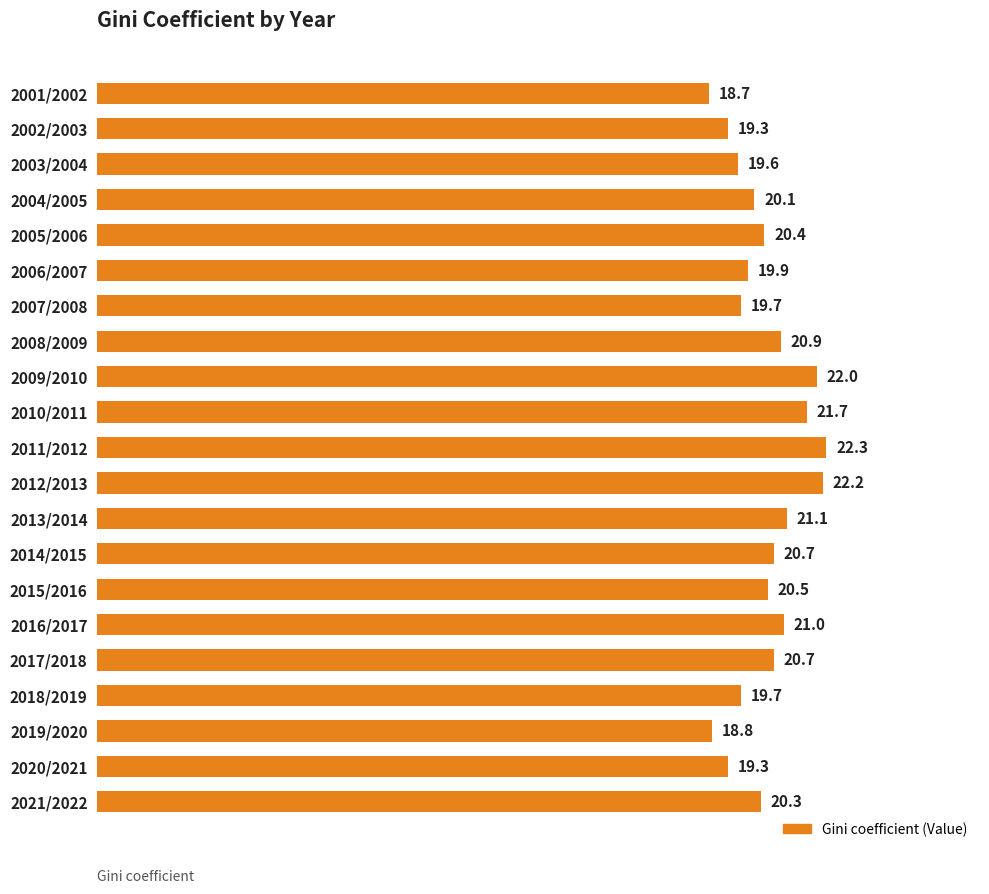

Are the bars grouped side by side (vs. stacked)?

No